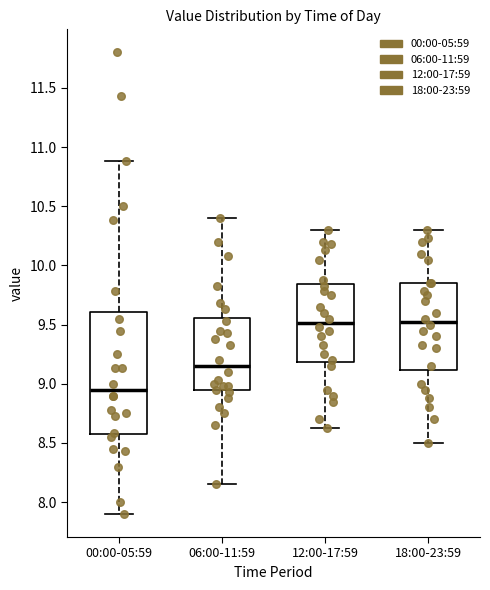

Which box is the tallest, from its lower edge to its upper edge?

00:00-05:59